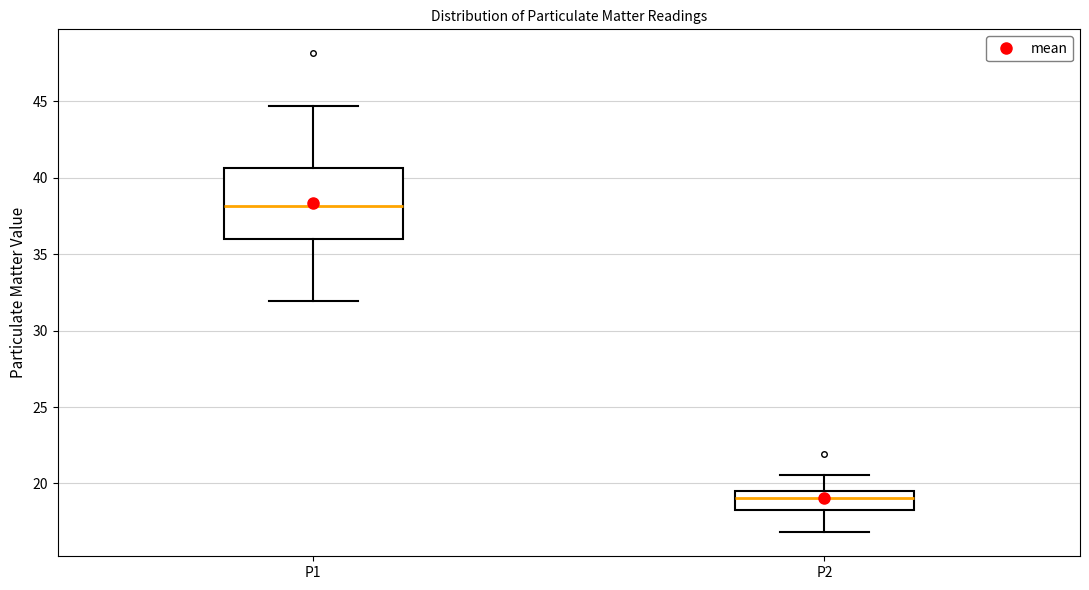

Where is the upper edge of the box for P1 on the y-axis? The values are not printed on the chart, so give them approximately, as read against the axis.

40.5